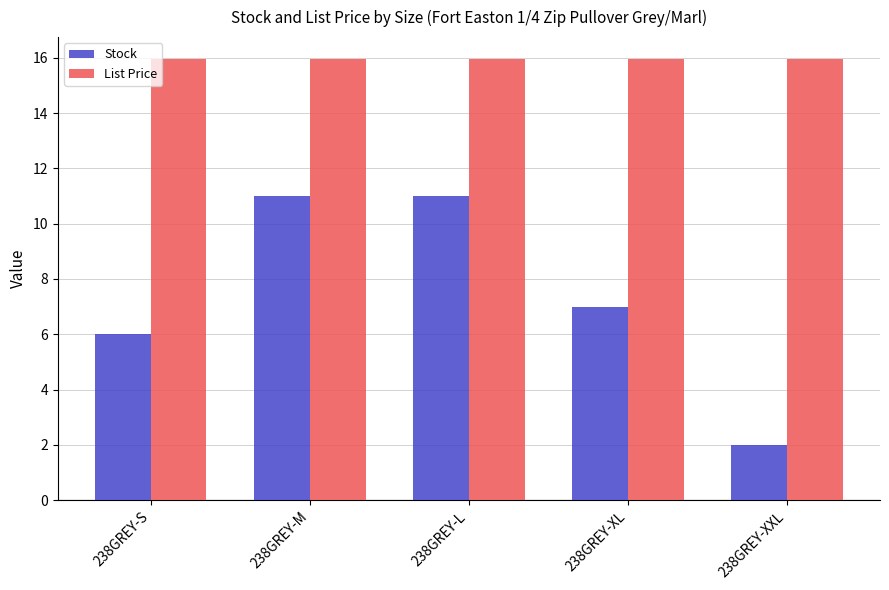

List the series in order of their overall mean, highest first.

List Price, Stock